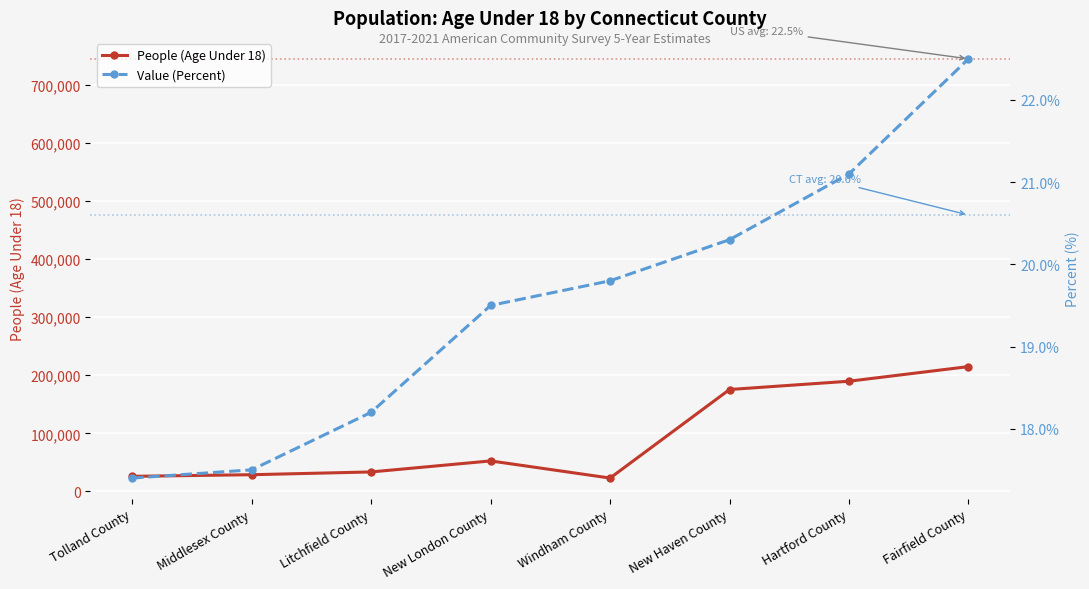

What is the difference between the highest and lowest values at Tolland County?

26069.6